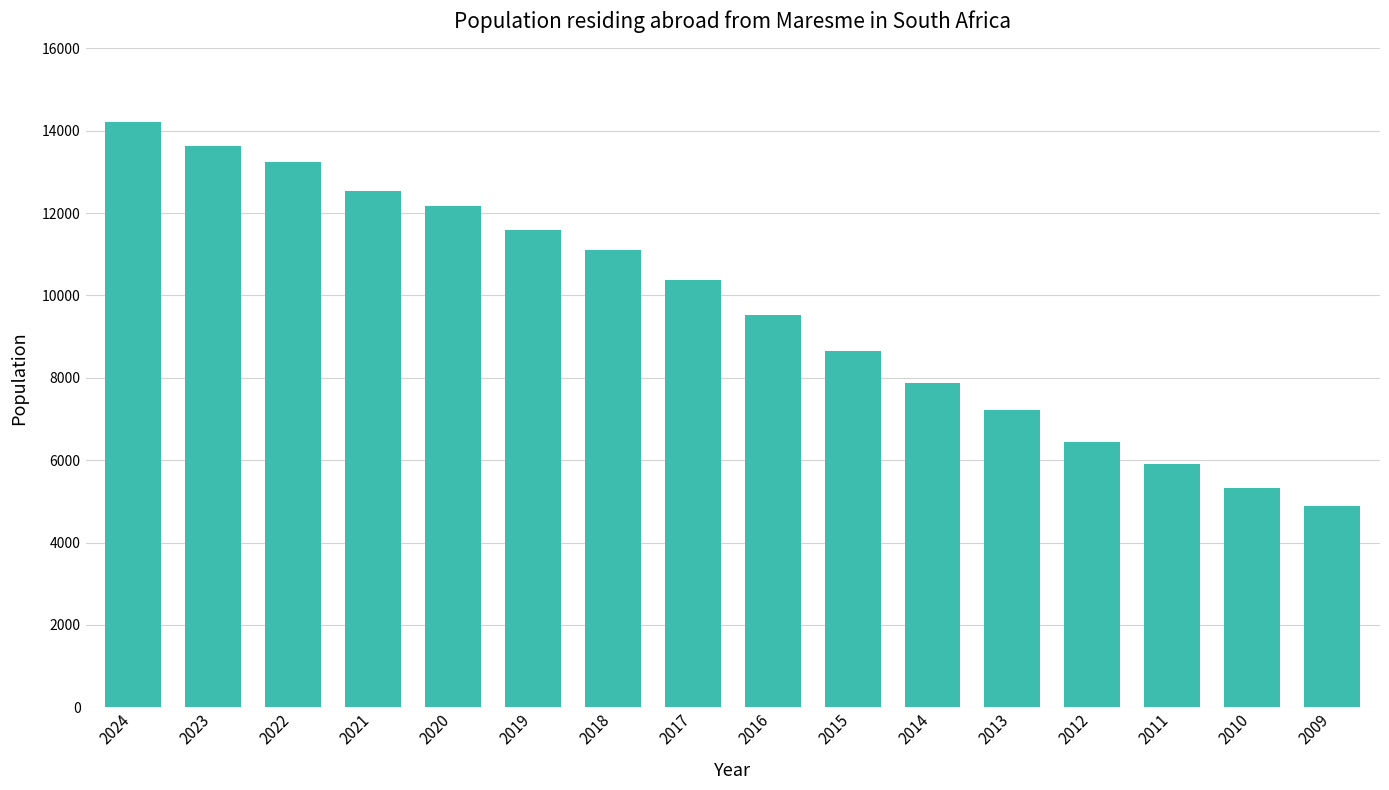

Rank the categories by value from highest to lowest.

2024, 2023, 2022, 2021, 2020, 2019, 2018, 2017, 2016, 2015, 2014, 2013, 2012, 2011, 2010, 2009